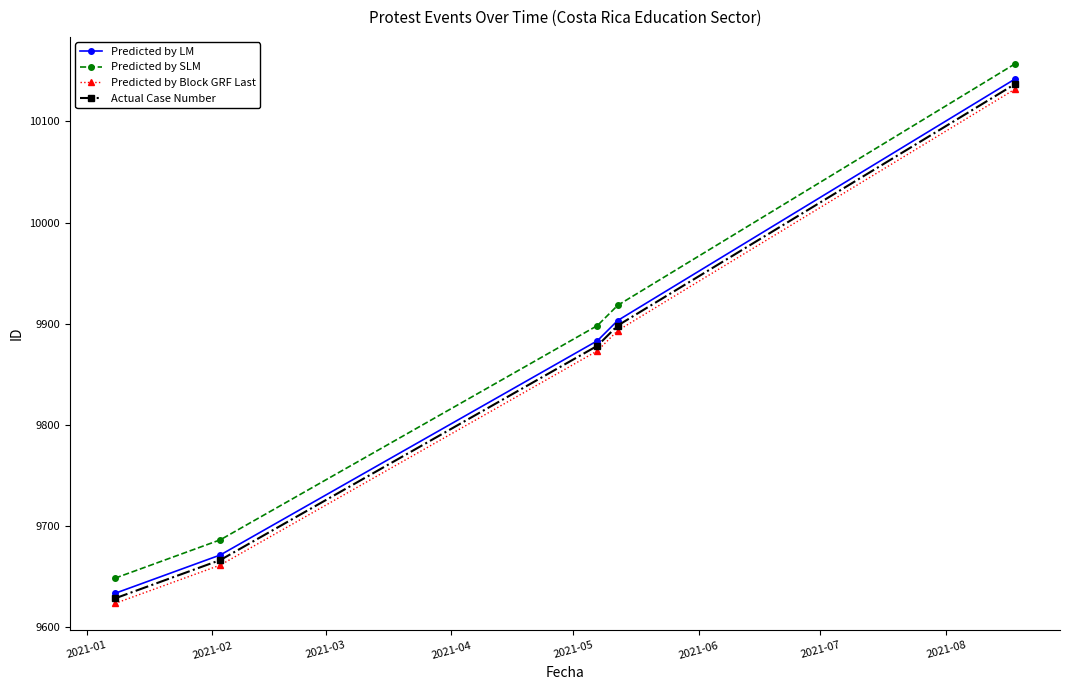

At how many categories does at least one series exceed 10076?

1